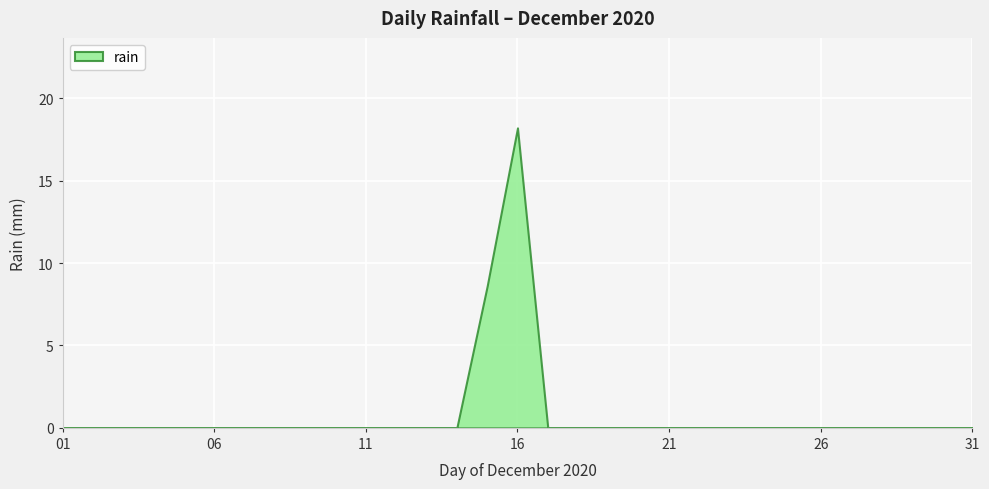

How many categories are shown in the chart?

31